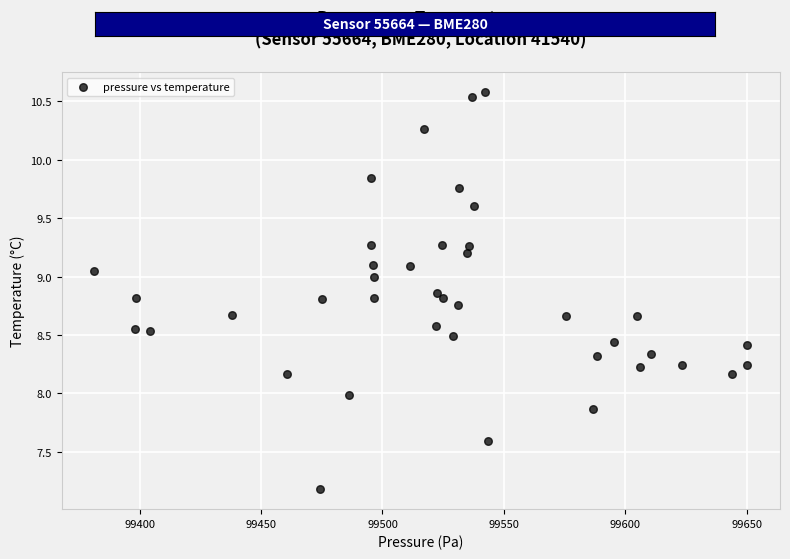

What is the range of Y values (max minus min)?

3.4